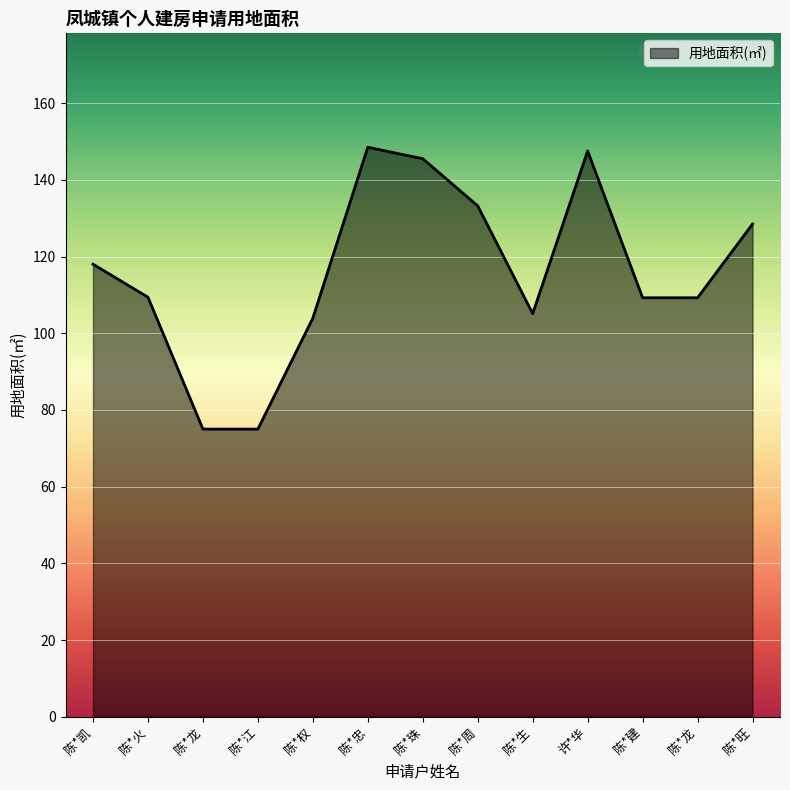

What is the label of the 11th point from the left?

陈*建